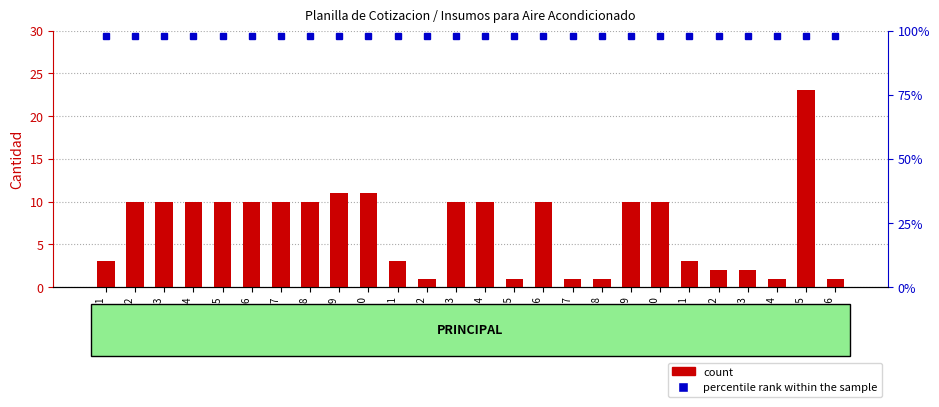

Reading left to right, list all the values displayed in this chart.

Reng. 1=3	Reng. 2=10	Reng. 3=10	Reng. 4=10	Reng. 5=10	Reng. 6=10	Reng. 7=10	Reng. 8=10	Reng. 9=11	Reng. 10=11	Reng. 11=3	Reng. 12=1	Reng. 13=10	Reng. 14=10	Reng. 15=1	Reng. 16=10	Reng. 17=1	Reng. 18=1	Reng. 19=10	Reng. 20=10	Reng. 21=3	Reng. 22=2	Reng. 23=2	Reng. 24=1	Reng. 25=23	Reng. 26=1